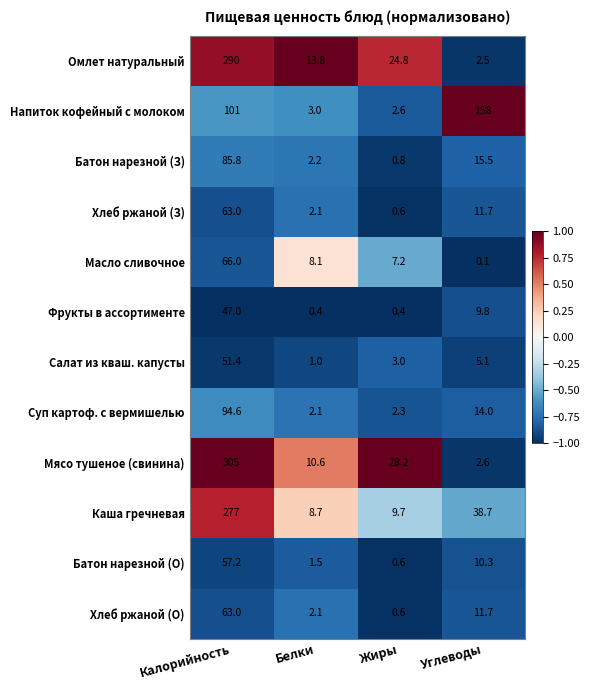

Which series has the largest total across all categories?

Мясо тушеное (свинина)